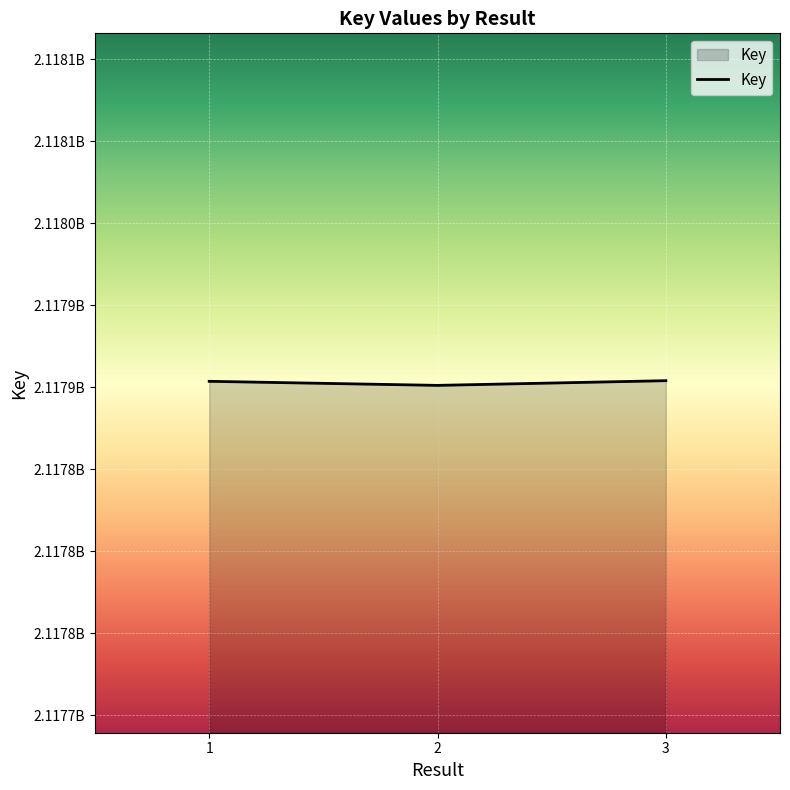

Is this an area chart (filled region under the line)?

Yes